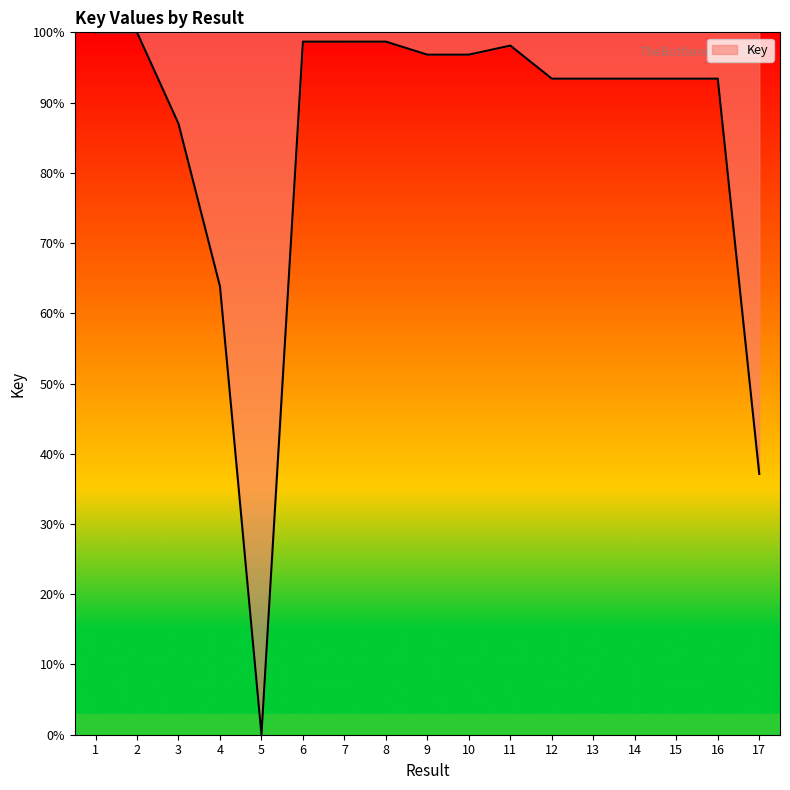

Where is the first local minimum?

5